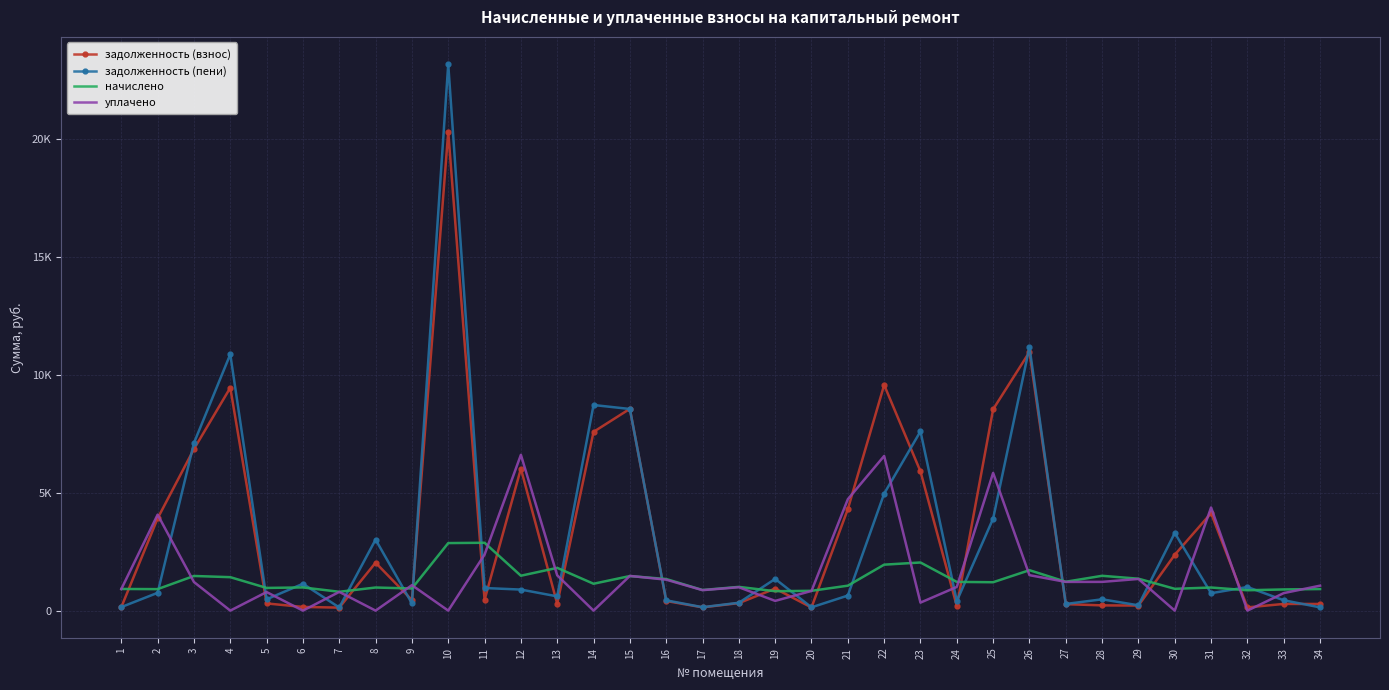

What are all the series names shown in the legend?

задолженность (взнос), задолженность (пени), начислено, уплачено